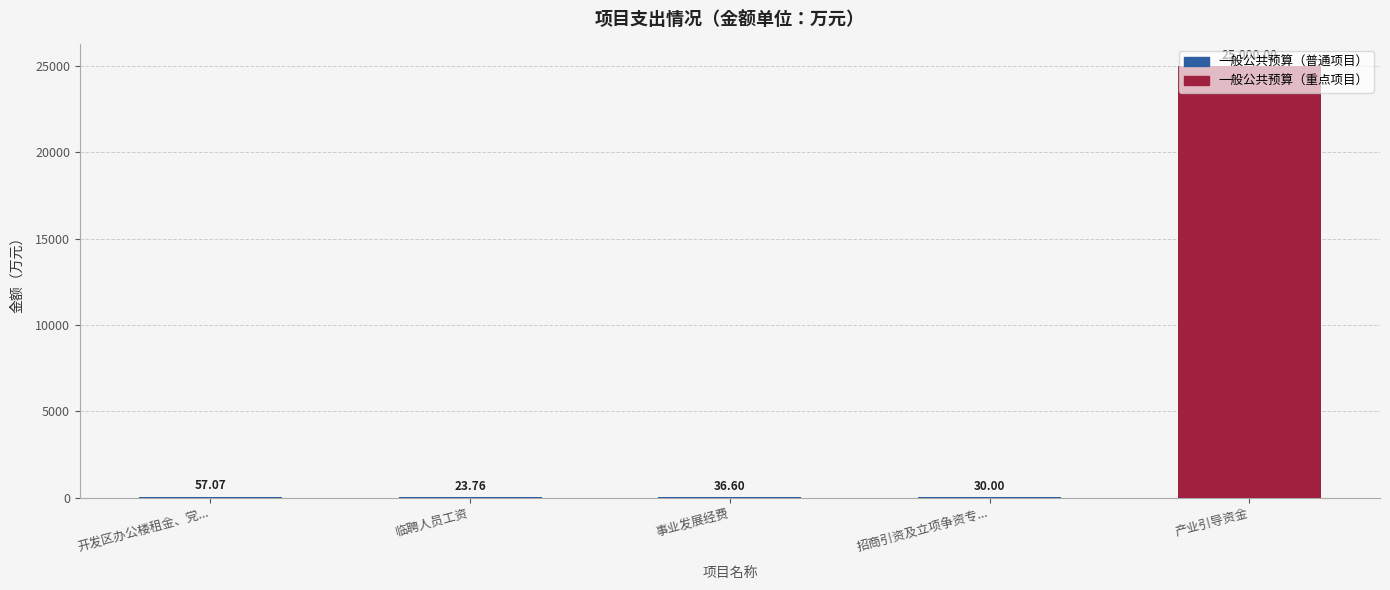

What is the approximate value at 开发区办公楼租金、党...?

57.1